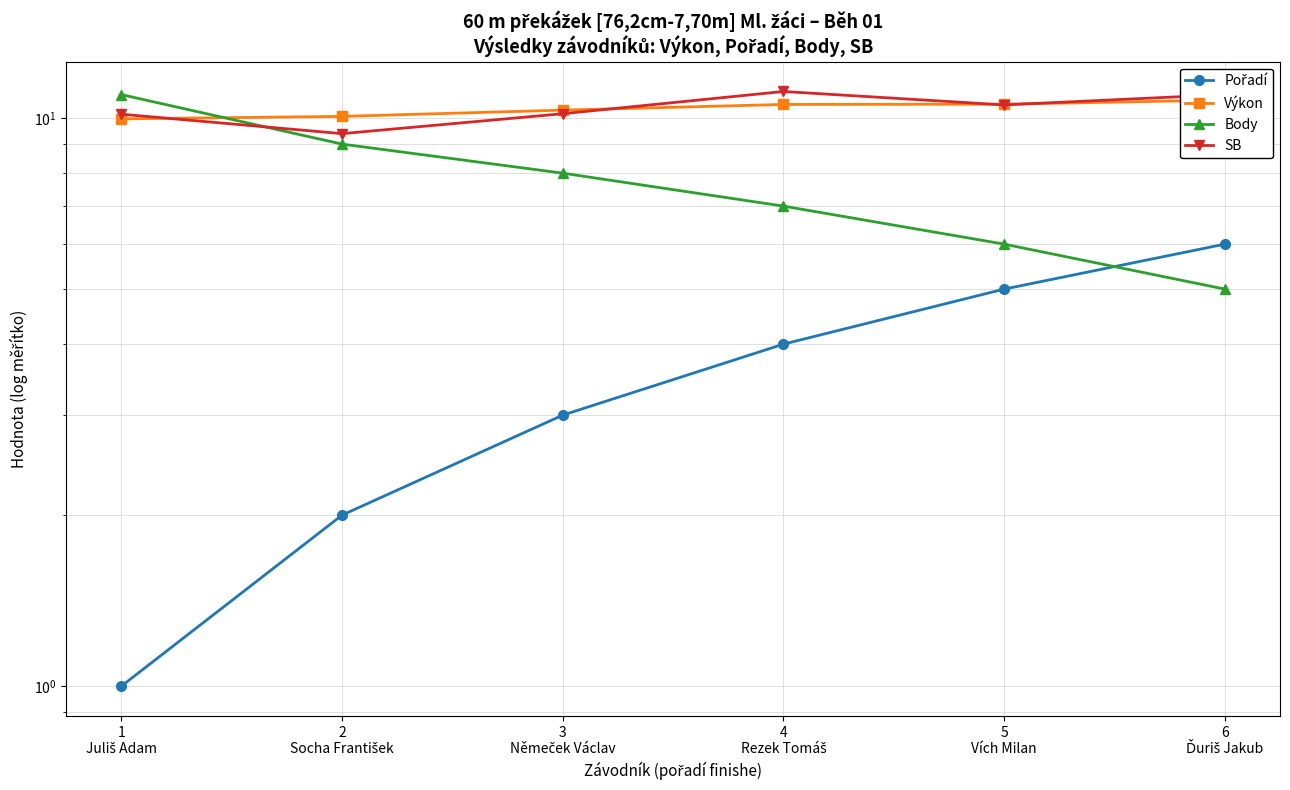

What are all the series names shown in the legend?

Pořadí, Výkon, Body, SB